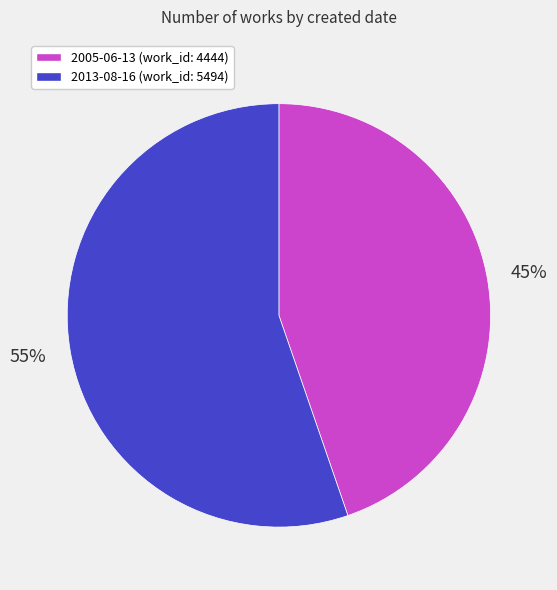

To the nearest percent, what is the average slice percentage?

50%